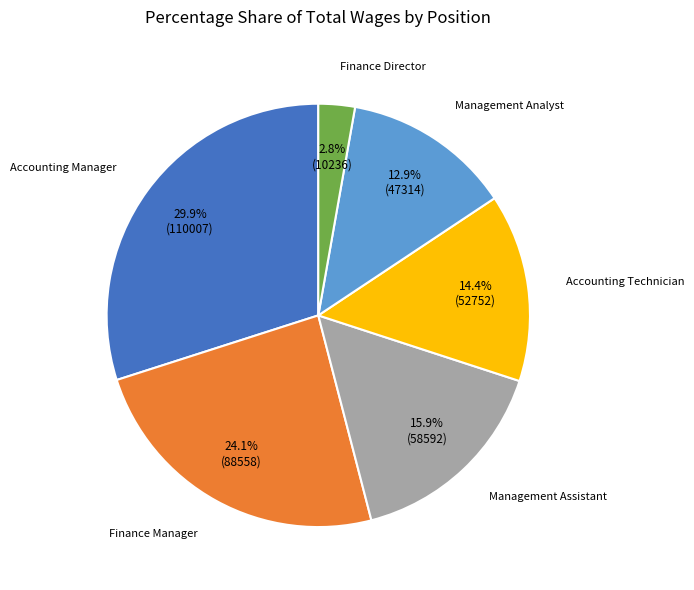

To the nearest percent, what percentage of the pie is Management Assistant?

16%